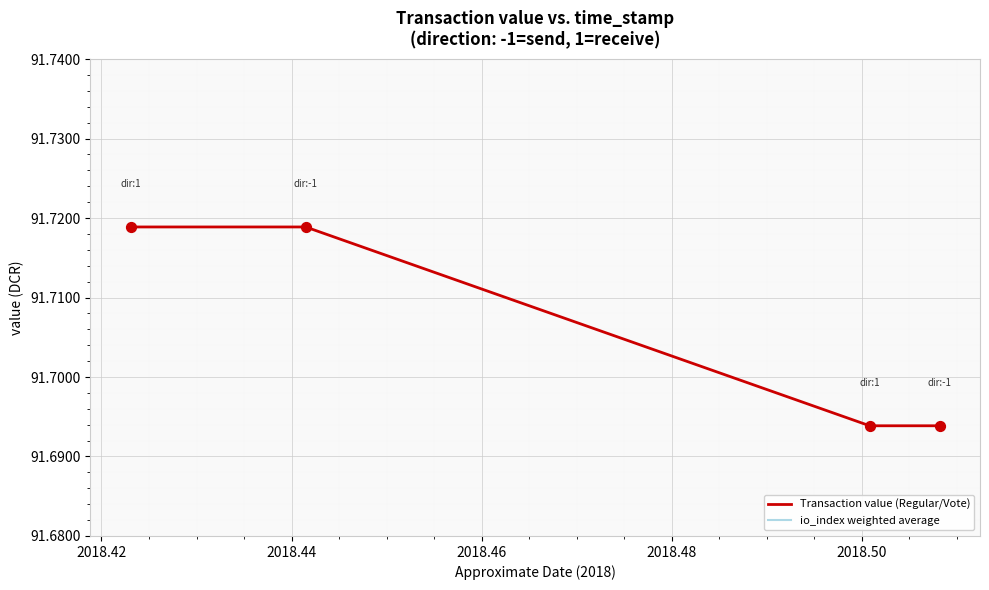

What are all the series names shown in the legend?

Transaction value (Regular/Vote), io_index weighted average